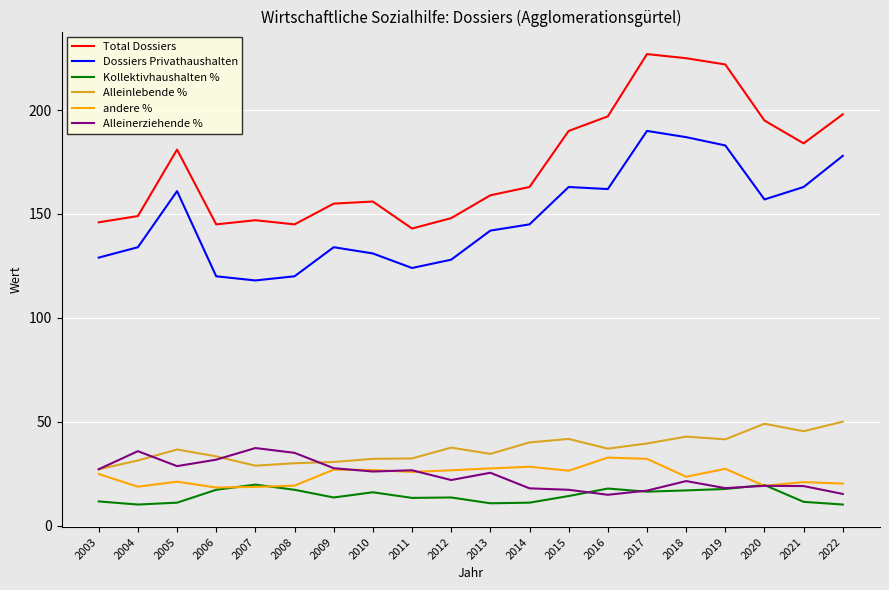

How many lines are shown in the chart?

6